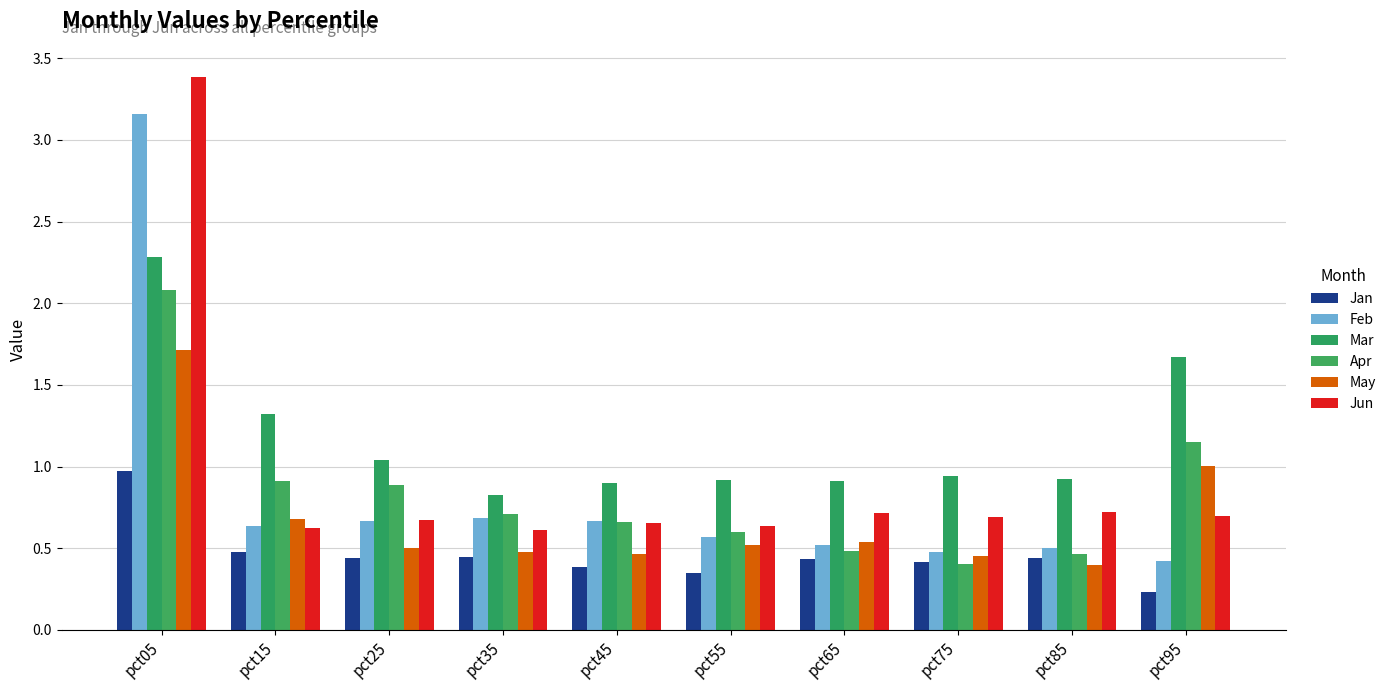

The value of Jan at pct65 is 0.4. True or false?

True